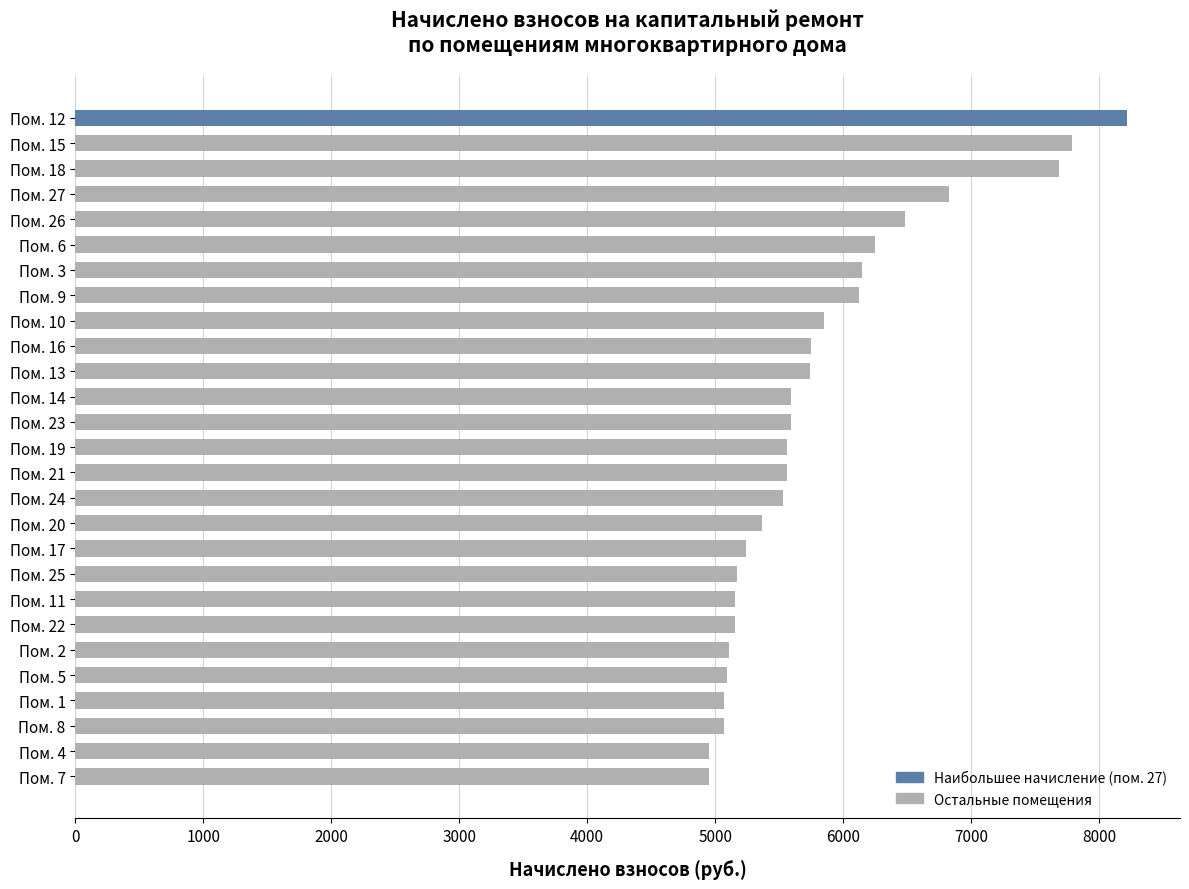

How many data points are above 5564?

15